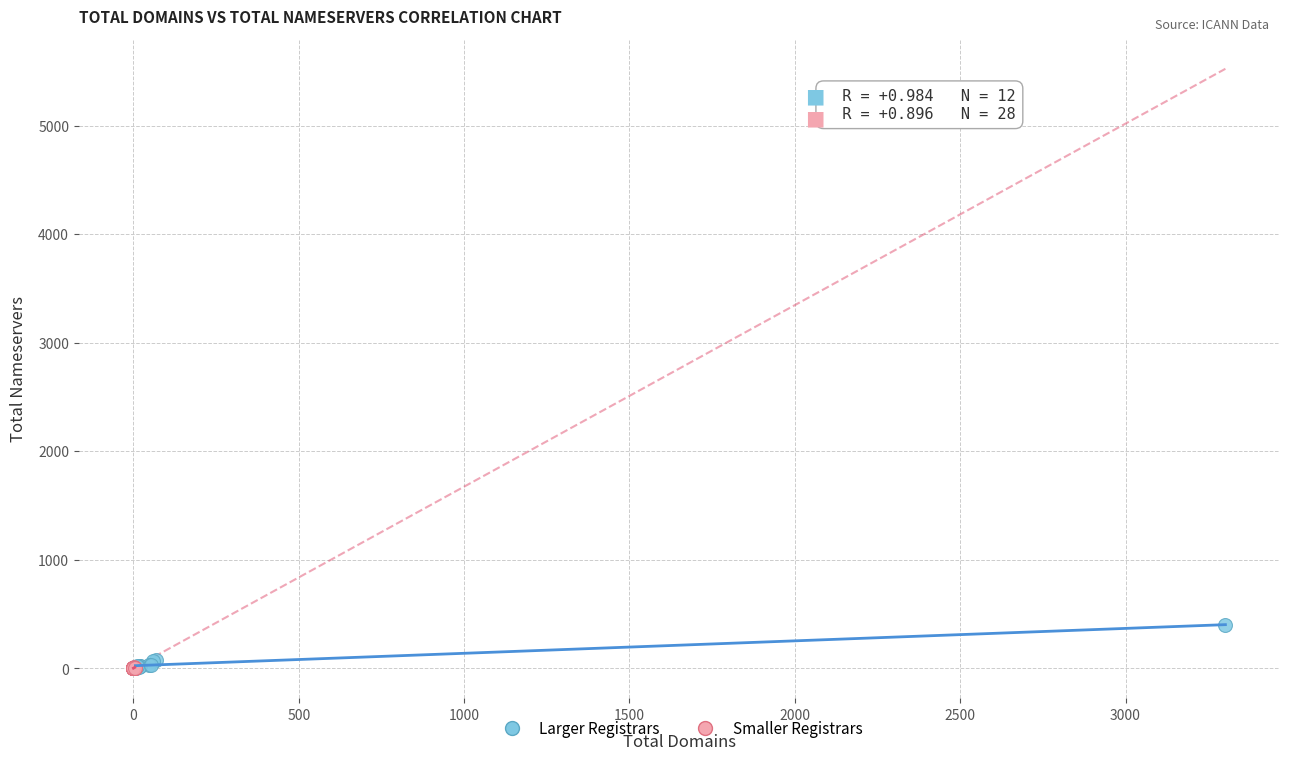

Which series reaches the maximum Y coordinate?

Larger Registrars